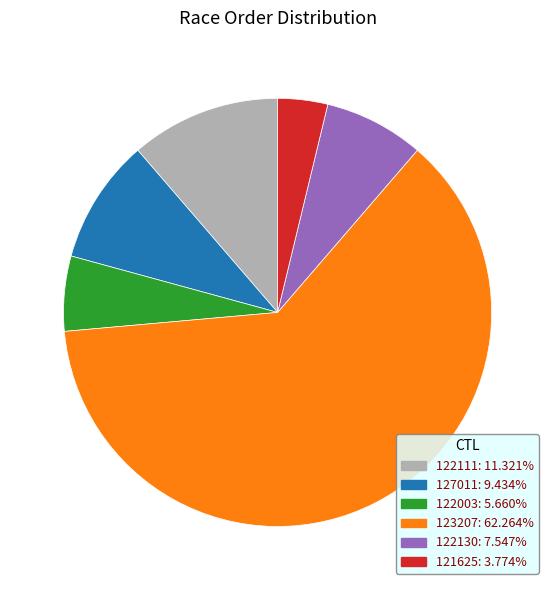

Count the number of slices in the pie.

6